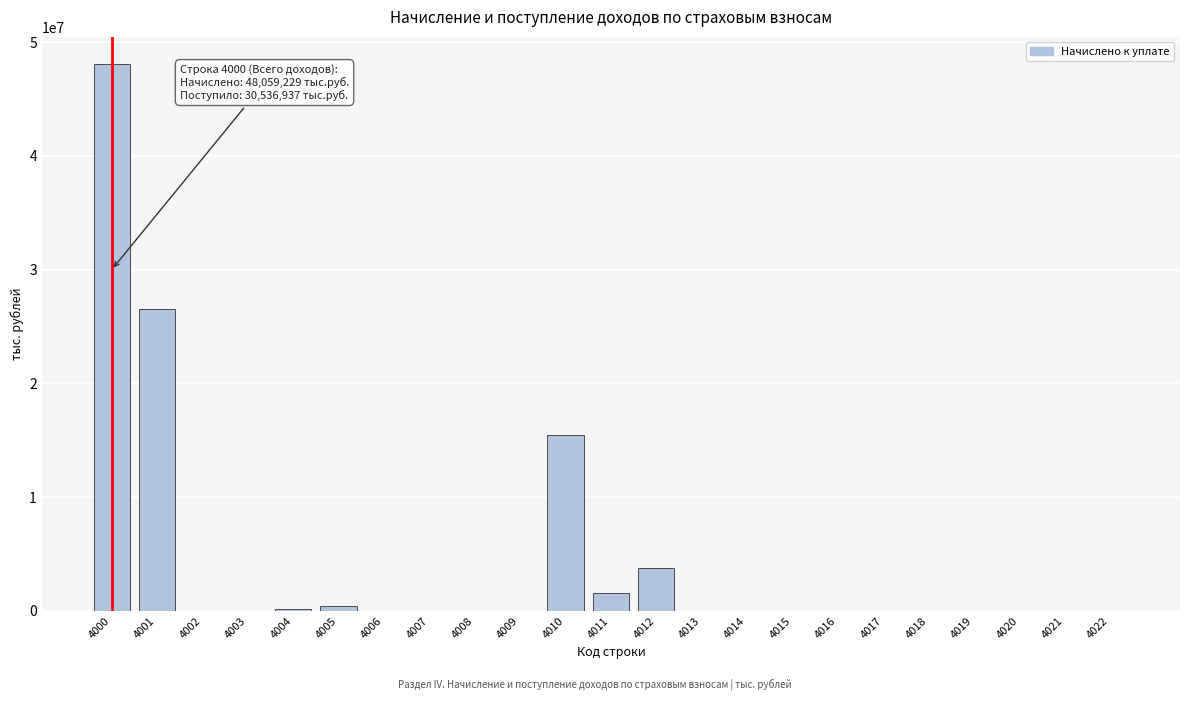

What is the greatest value displayed?

48059229